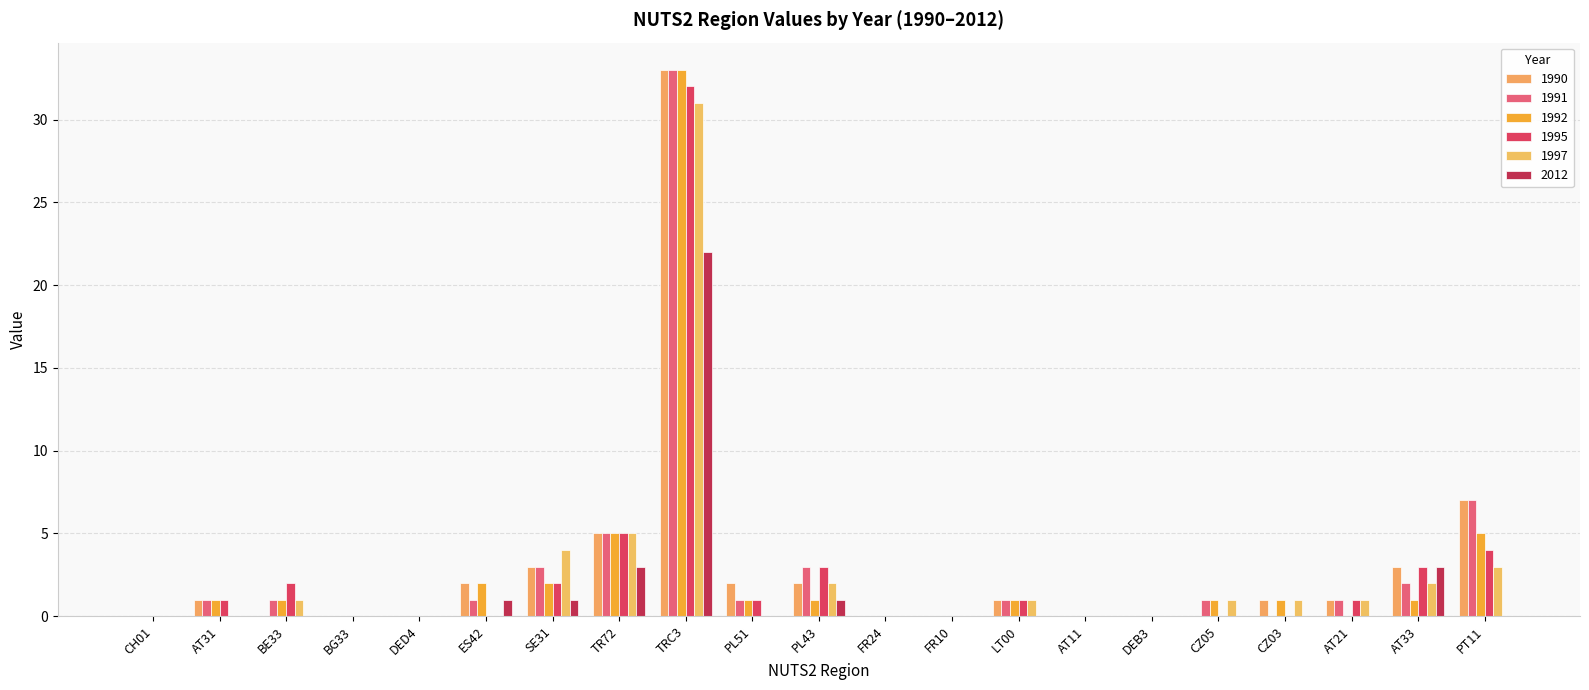

How many distinct data groups are displayed?

6